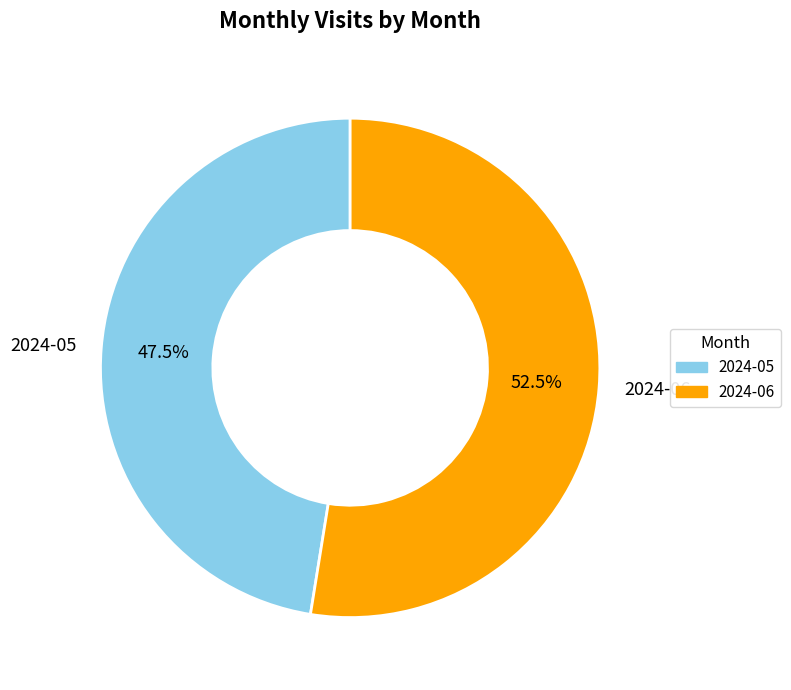

Which has a higher value, 2024-06 or 2024-05?

2024-06